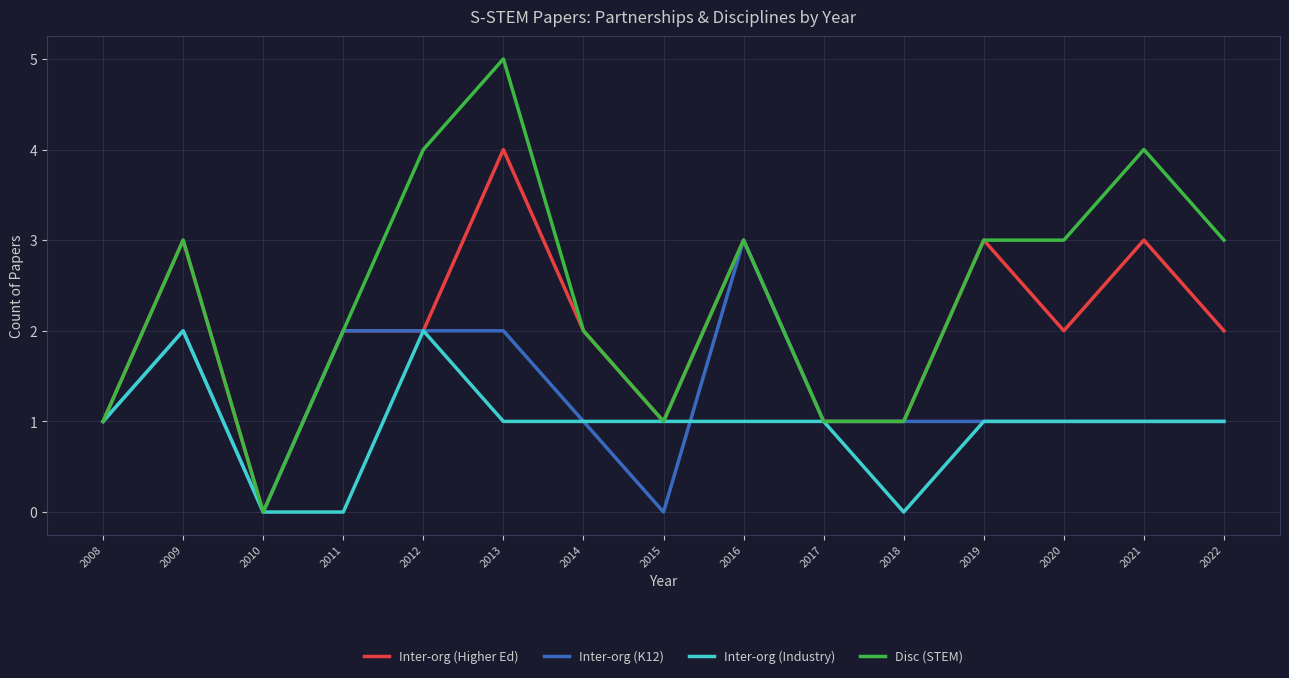

The Disc (STEM) series shows 3 at 2011. True or false?

False